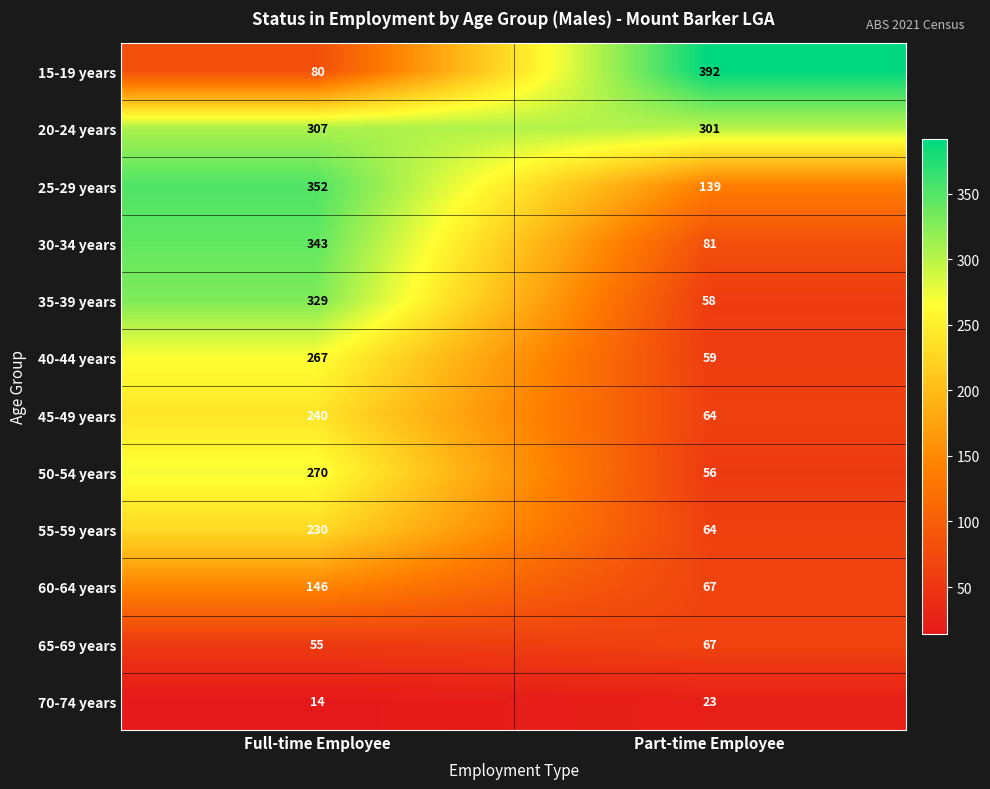

At which category does the chart reach its minimum across all series?

Full-time Employee